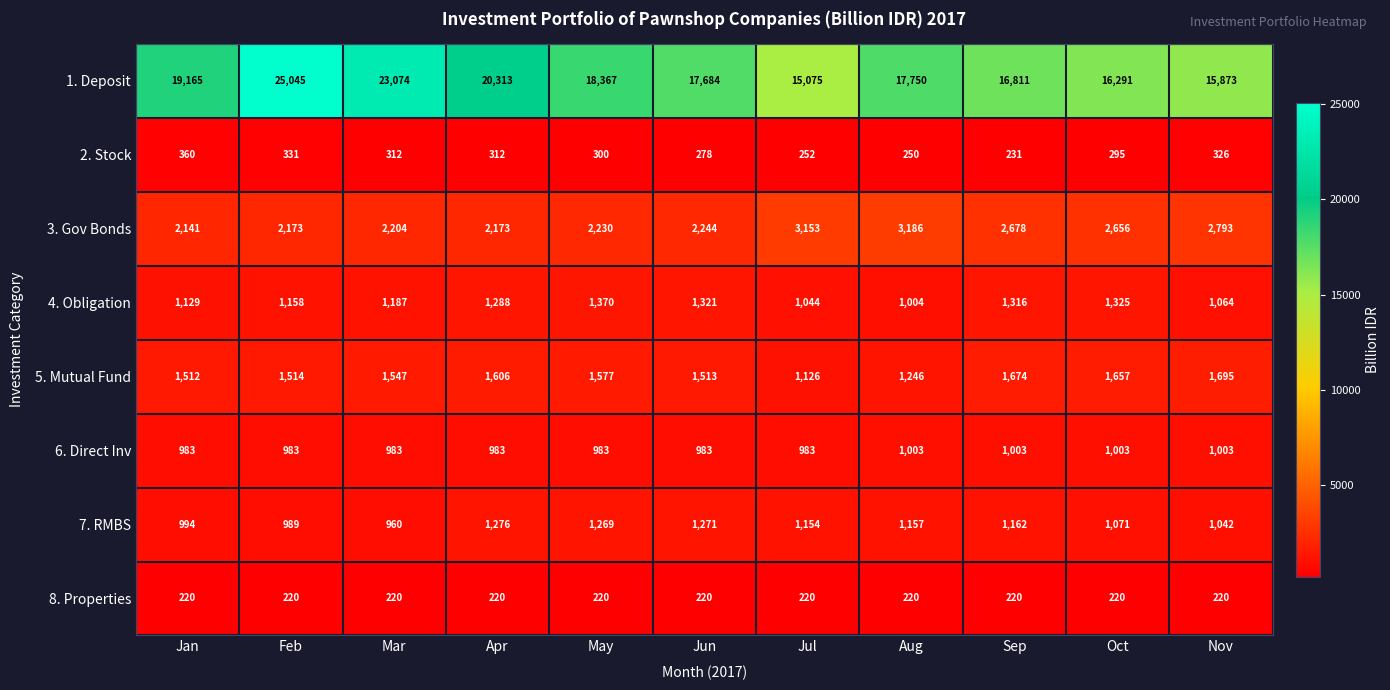

What is the difference between the maximum and minimum values in the 4. Obligation series?

366